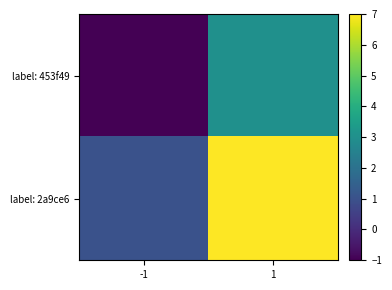

Reading left to right, extract all data points from this chart.

label: 453f49: -1=-1	1=3
label: 2a9ce6: -1=1	1=7